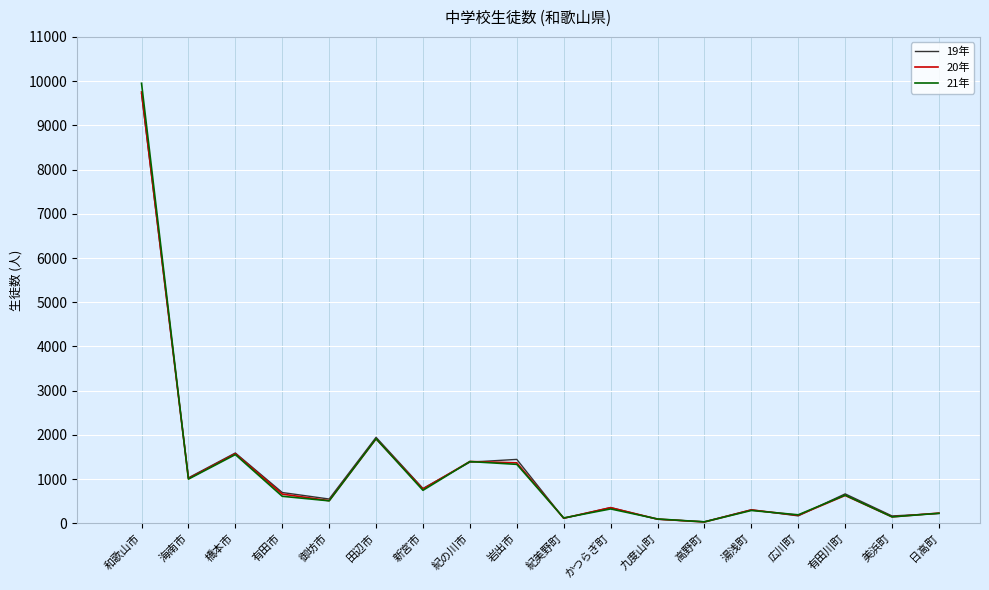

Is it true that 21年 equals 638 at 有田川町?

True